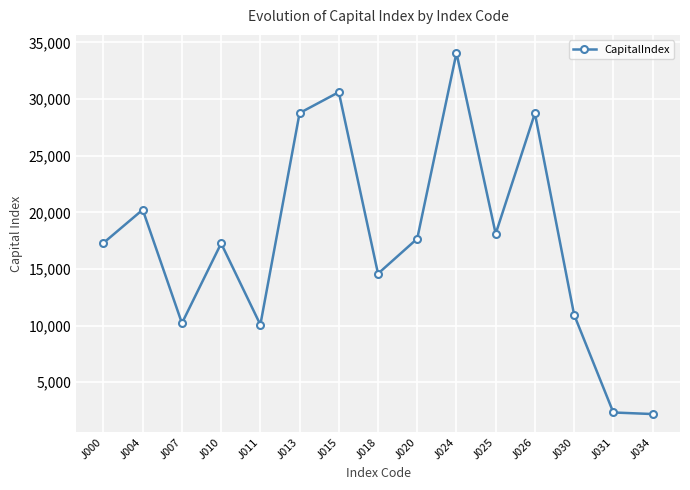

What is the difference between the values at J004 and J007?

10021.7